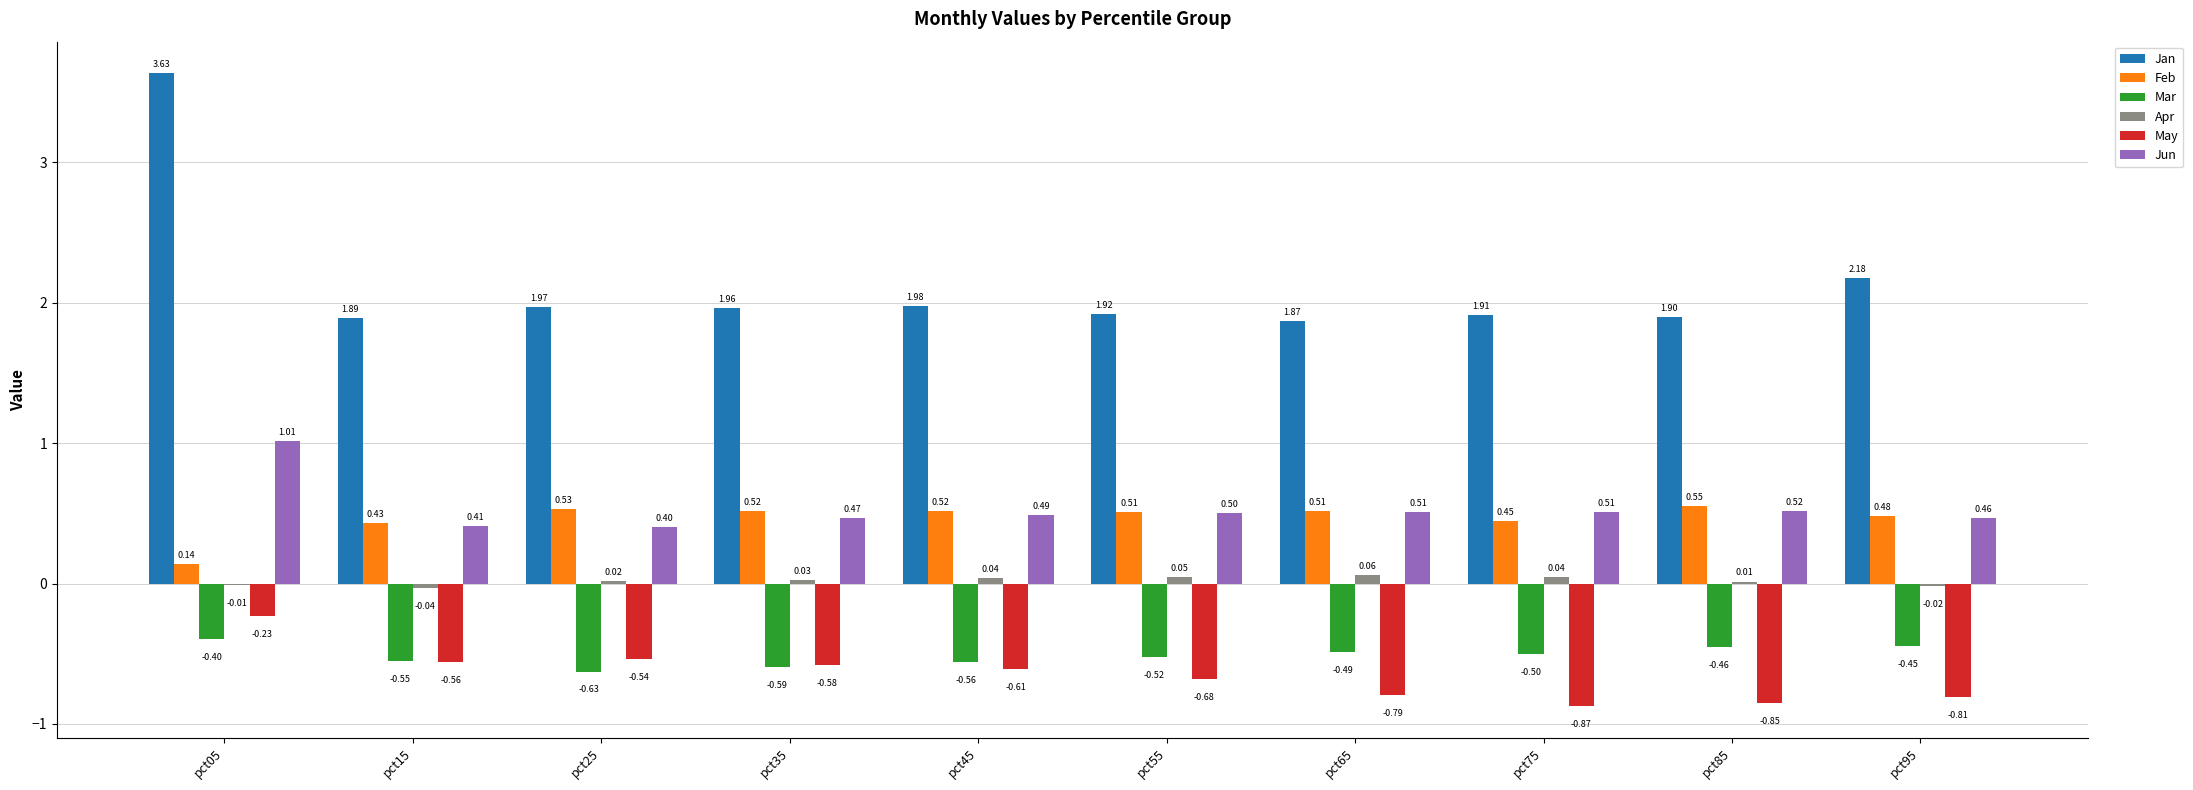

Is the value of Feb at pct75 greater than the value of Mar at pct75?

Yes